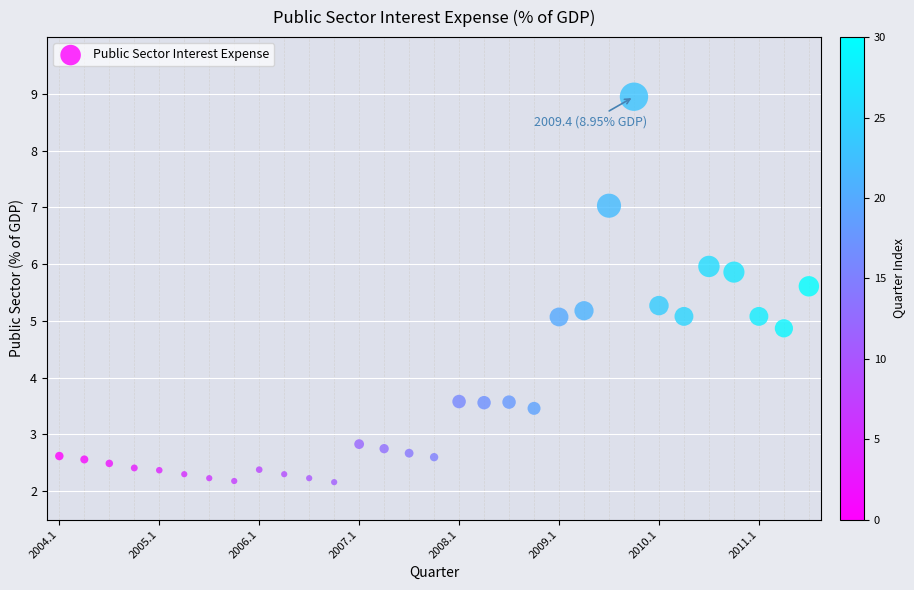

What is the range of Y values (max minus min)?

6.8